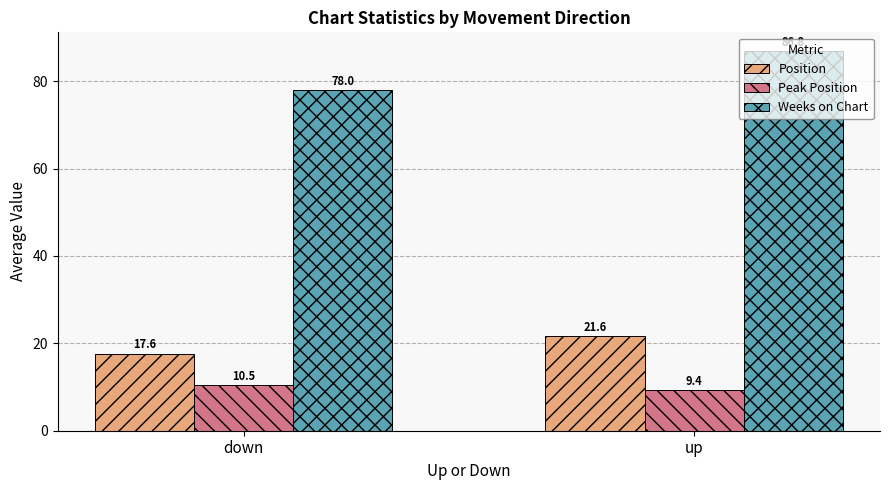

Where is Position nearest to the value 19?

down